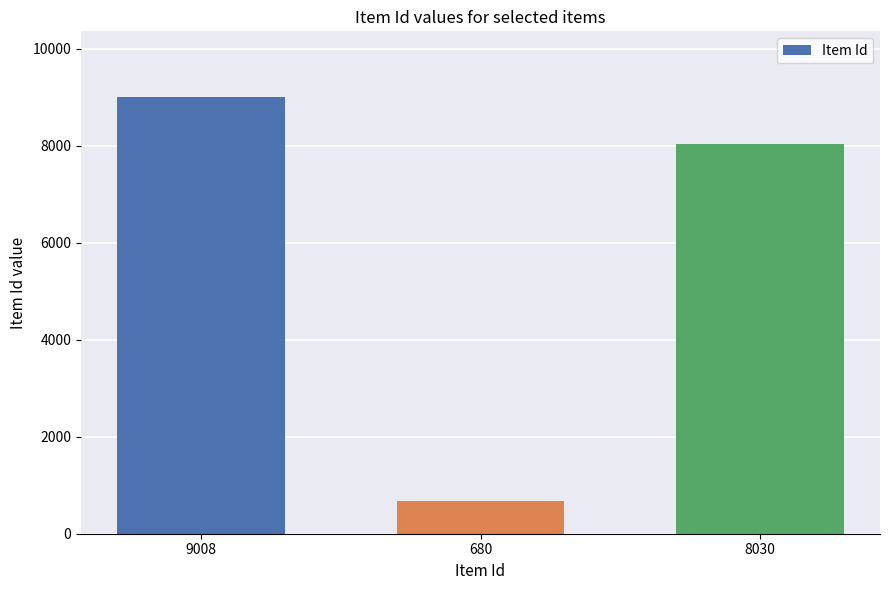

At which label is the value closest to 4844?

8030